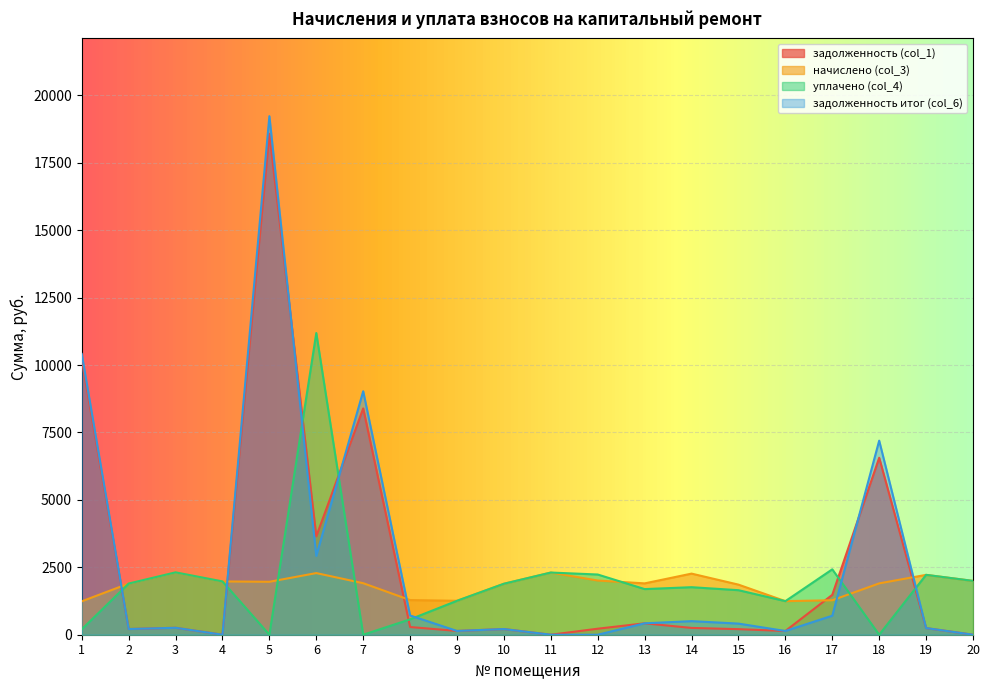

What is the highest value of the задолженность итог (col_6) series?

19230.1